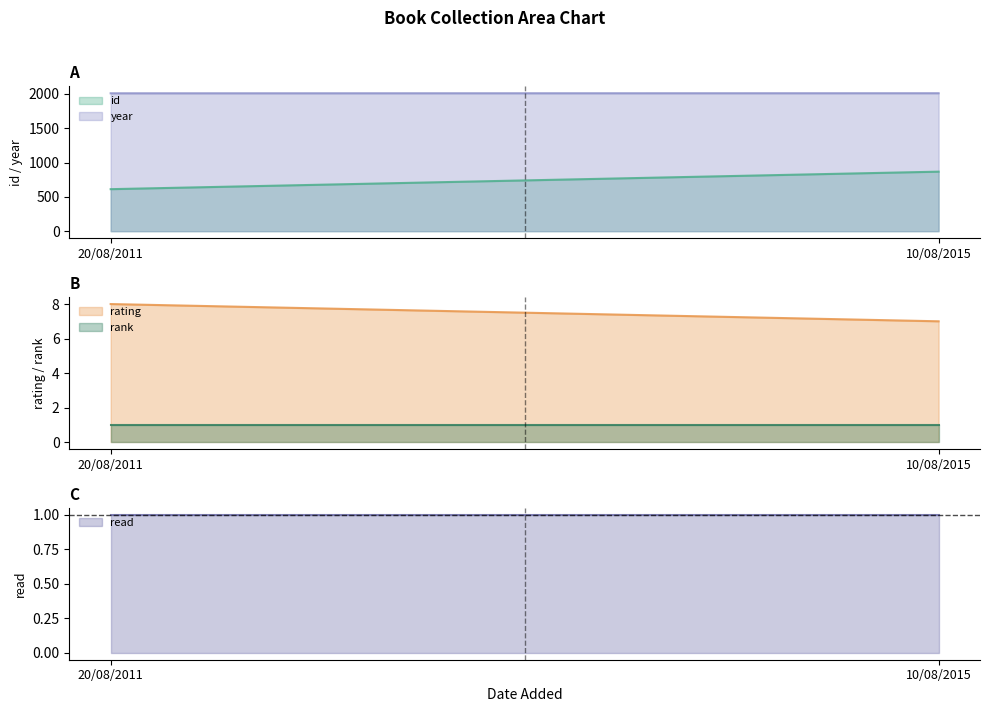

What is the label of the 2nd point from the right?

20/08/2011